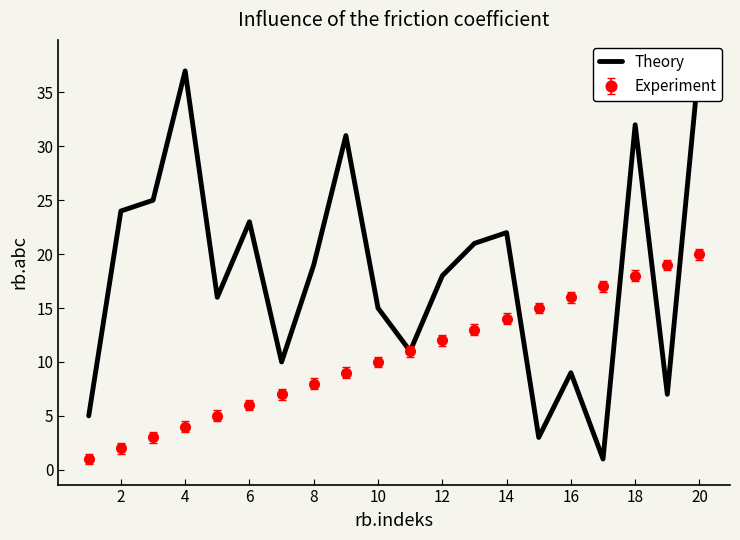

The value of Experiment at 6 is 2. True or false?

False